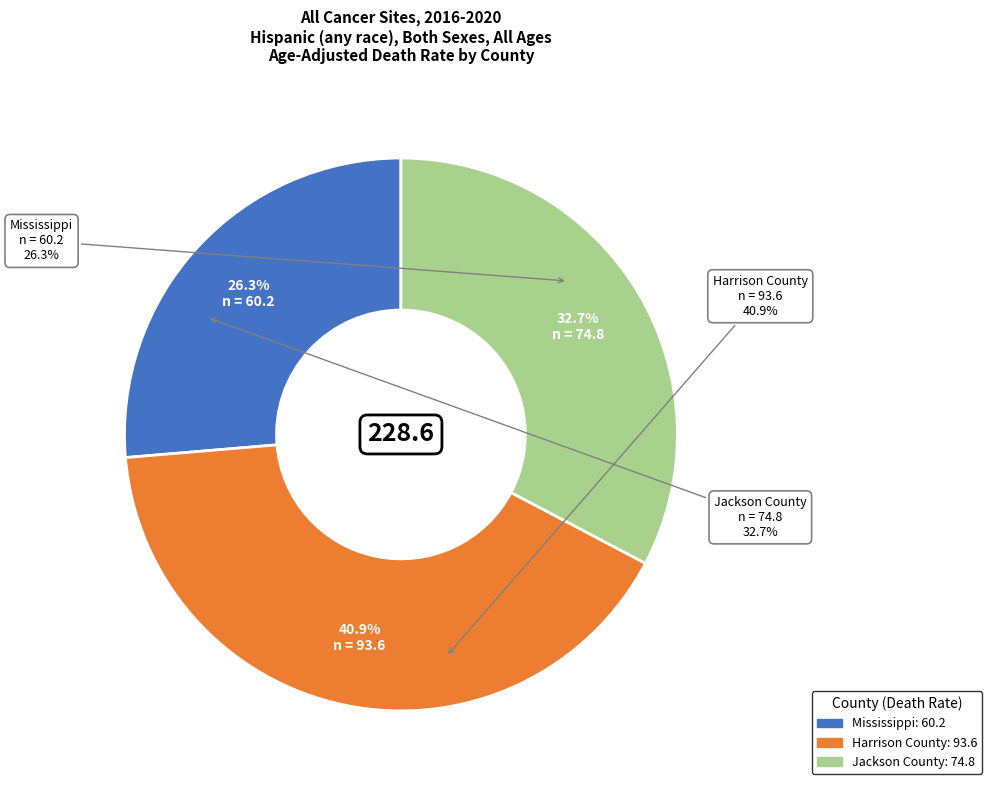

Which slice is the largest?

Harrison County